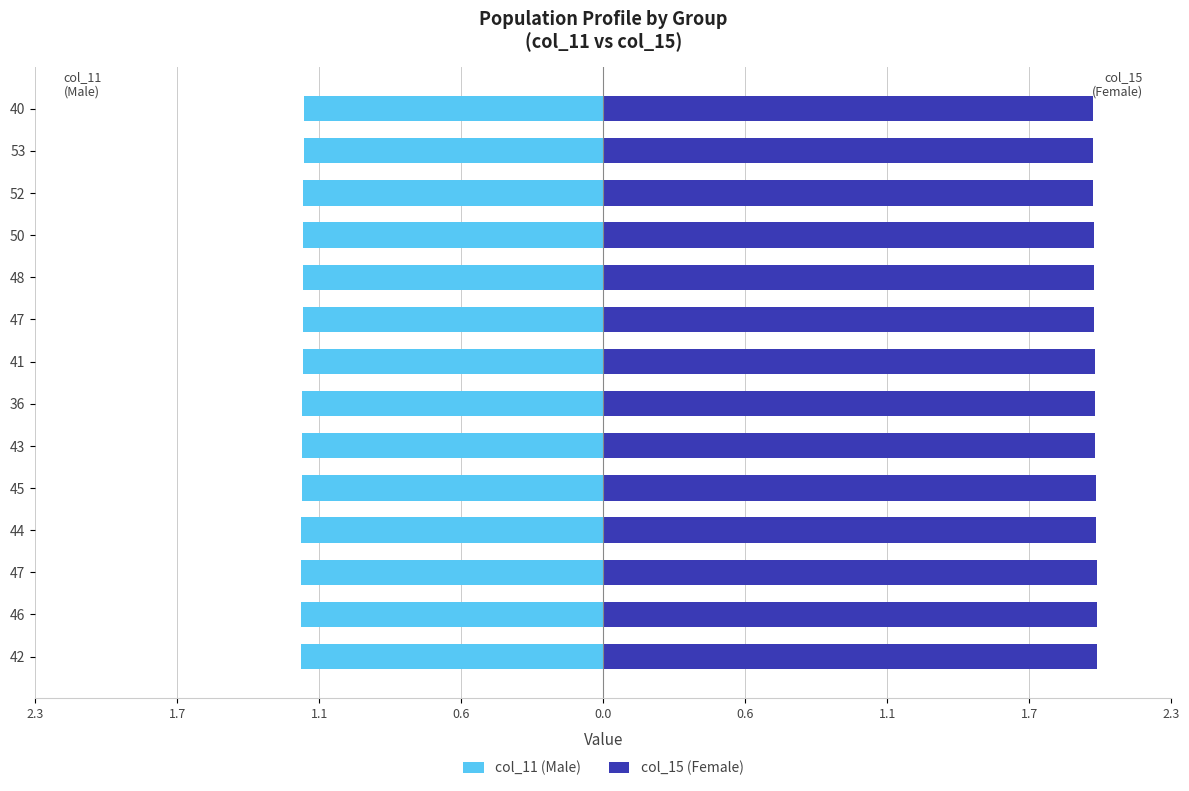

Between 46 and 36, which is larger?

36